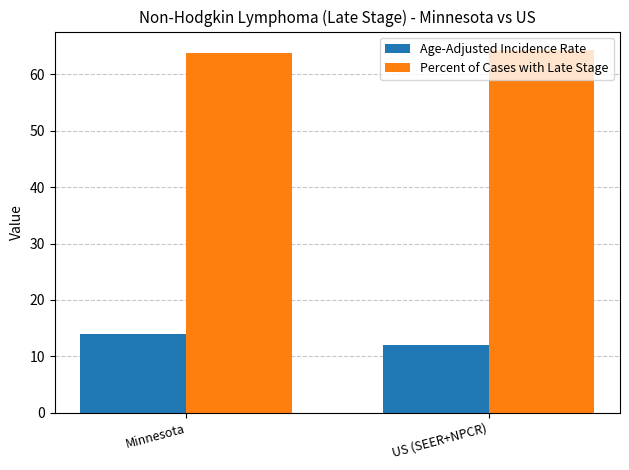

Count the number of data series in this chart.

2